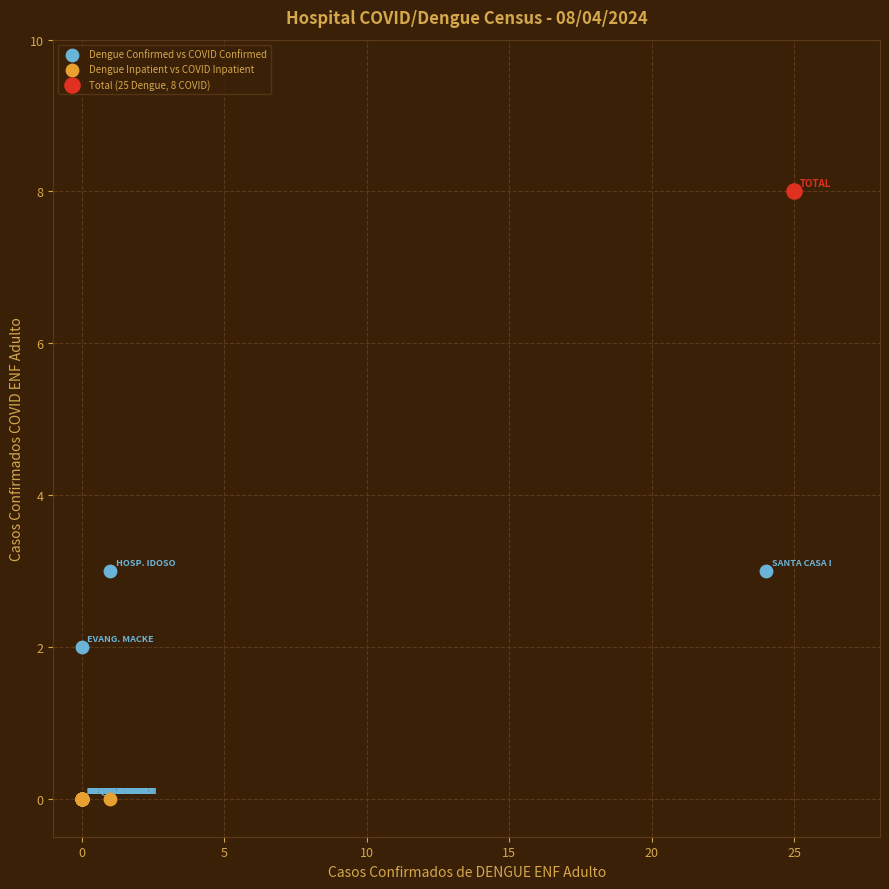

What are all the series names shown in the legend?

Dengue Confirmed vs COVID Confirmed, Dengue Inpatient vs COVID Inpatient, Total (25 Dengue, 8 COVID)